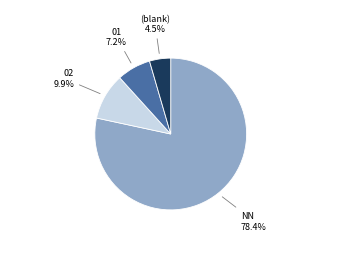

Does any single category account for the majority?

Yes